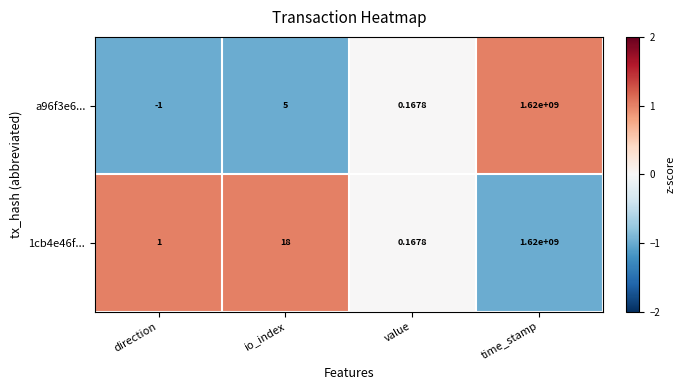

Where is 1cb4e46f... nearest to the value 810000000?

io_index